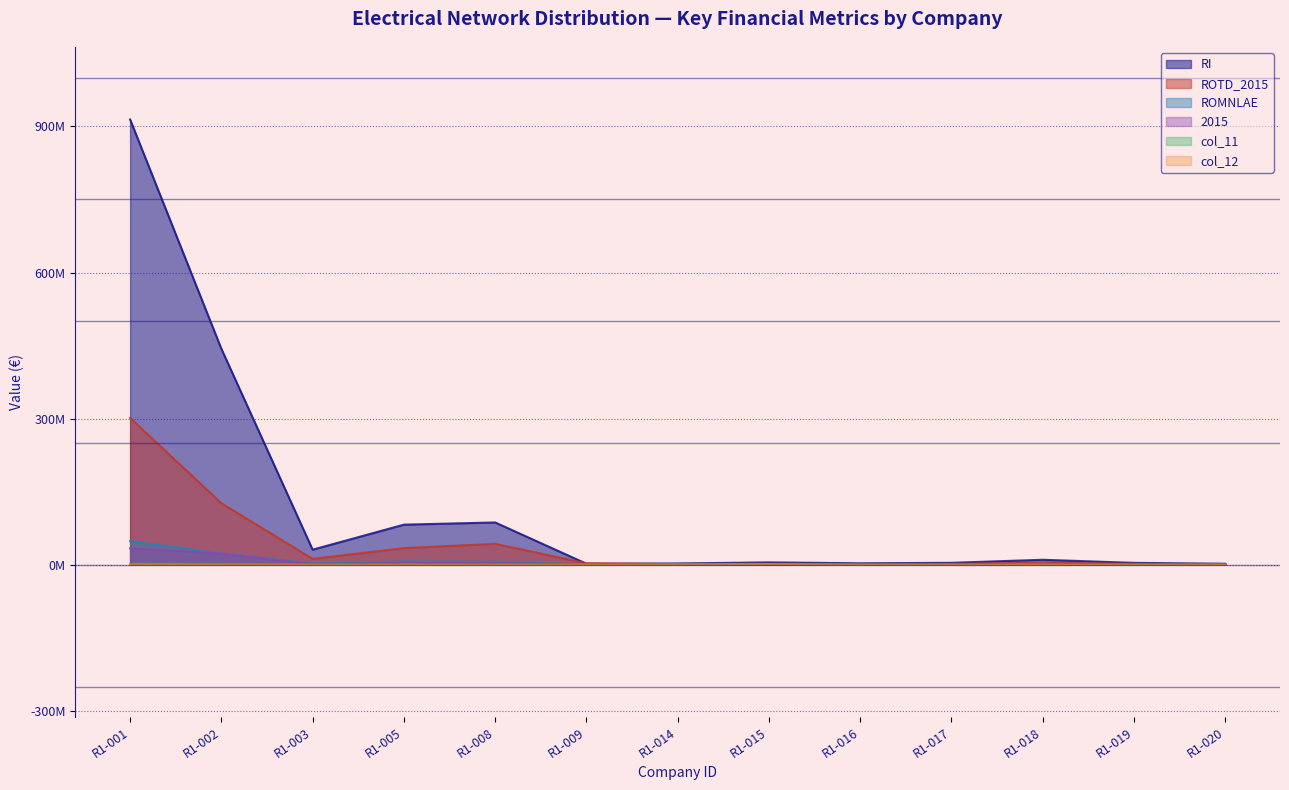

Reading left to right, extract all data points from this chart.

RI: 914161400.4	443412135.5	31031671.1	82382866.9	86882946.6	2160652.6	2728077.4	4914206.7	3064780.5	4005960.6	10265601.7	3912964.8	2136230.5
ROTD_2015: 301540703.0	126329522.2	12120114.9	34226972.8	43008652.8	3065380.2	1248113.4	1924261.0	1148575.4	1670319.2	4620627.9	1659842.0	1076549.9
ROMNLAE: 48480335.5	23105724.7	2436928.8	6868590.8	6255114.2	237620.7	69166.0	1024309.2	47675.2	59157.2	683601.0	86273.7	369576.8
2015: 33562658.8	22845876.3	652338.3	3686525.4	3202108.6	69639.4	58151.4	666444.7	42741.7	55976.9	315606.1	56197.0	32655.6
col_11: 1975305.0	1119642.9	0.0	939.6	2576.6	0.0	487.2	998.7	0.0	0.0	0.0	0.0	681.4
col_12: 0.0	0.0	0.0	0.0	0.0	0.0	566808.1	1492577.3	0.0	0.0	0.0	0.0	0.0